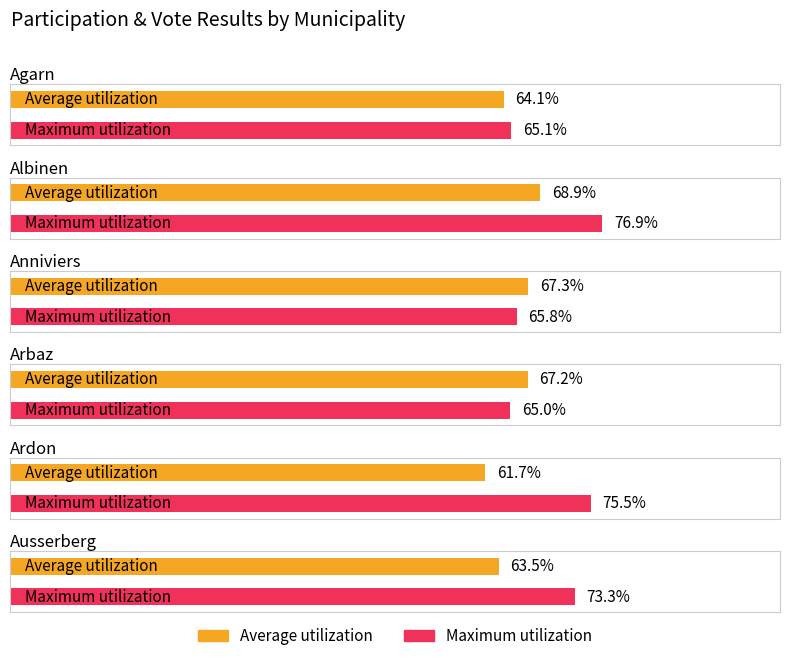

The Maximum utilization series shows 47.1 at Ardon. True or false?

False